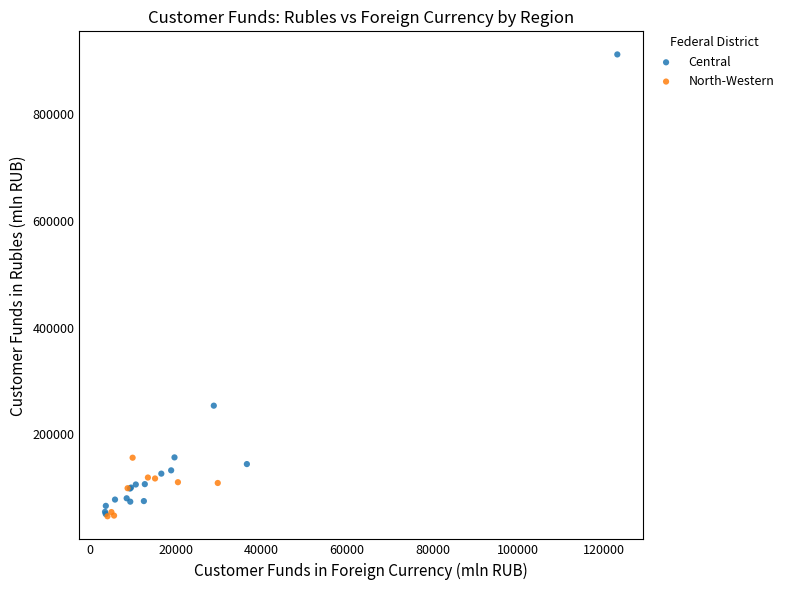

What are all the series names shown in the legend?

Central, North-Western